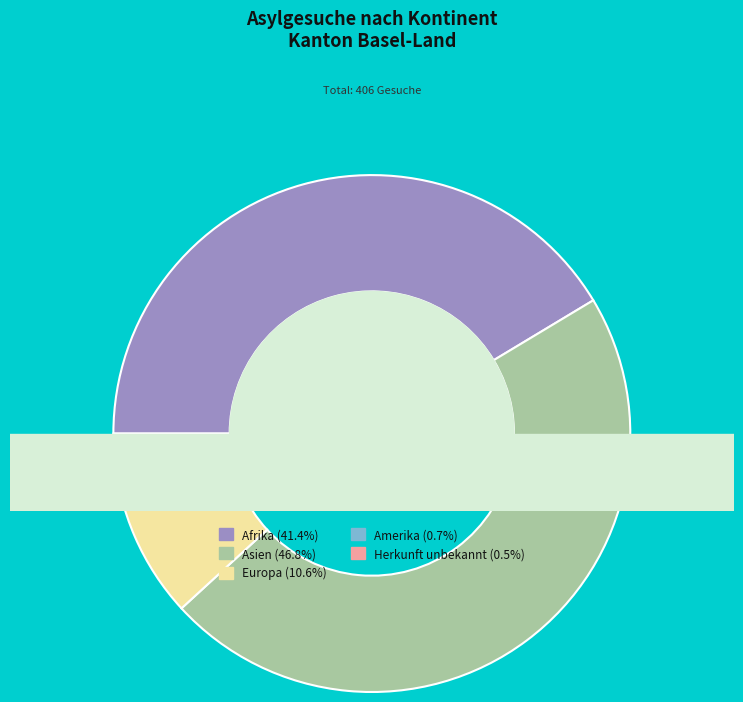

Rank the categories by value from lowest to highest.

Herkunft unbekannt, Amerika, Europa, Afrika, Asien